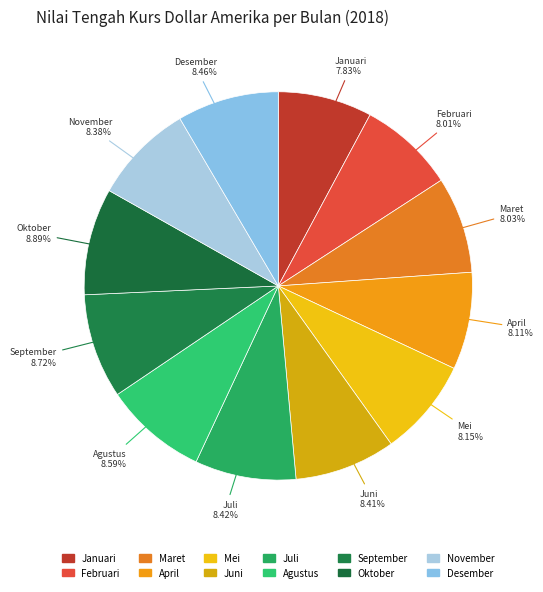

Which has a higher value, November or Januari?

November